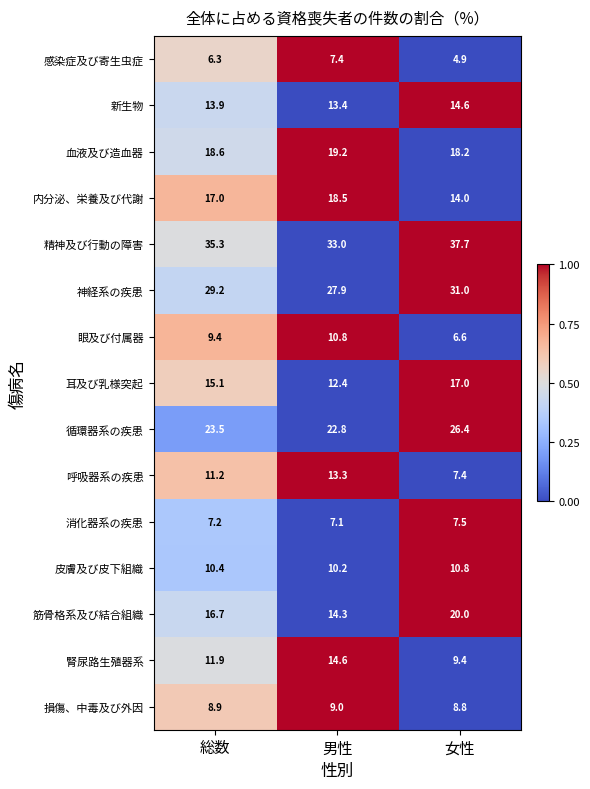

At which category is the sum across all series the highest?

総数